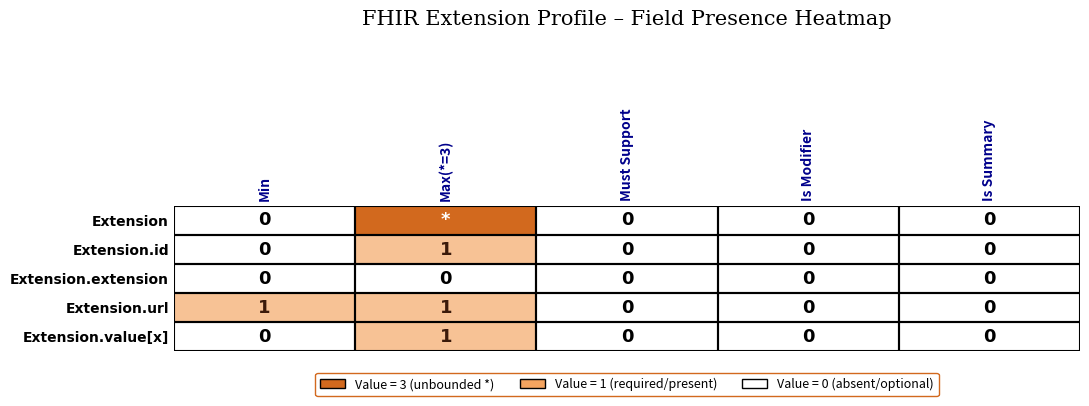

At how many categories does at least one series exceed 1?

1